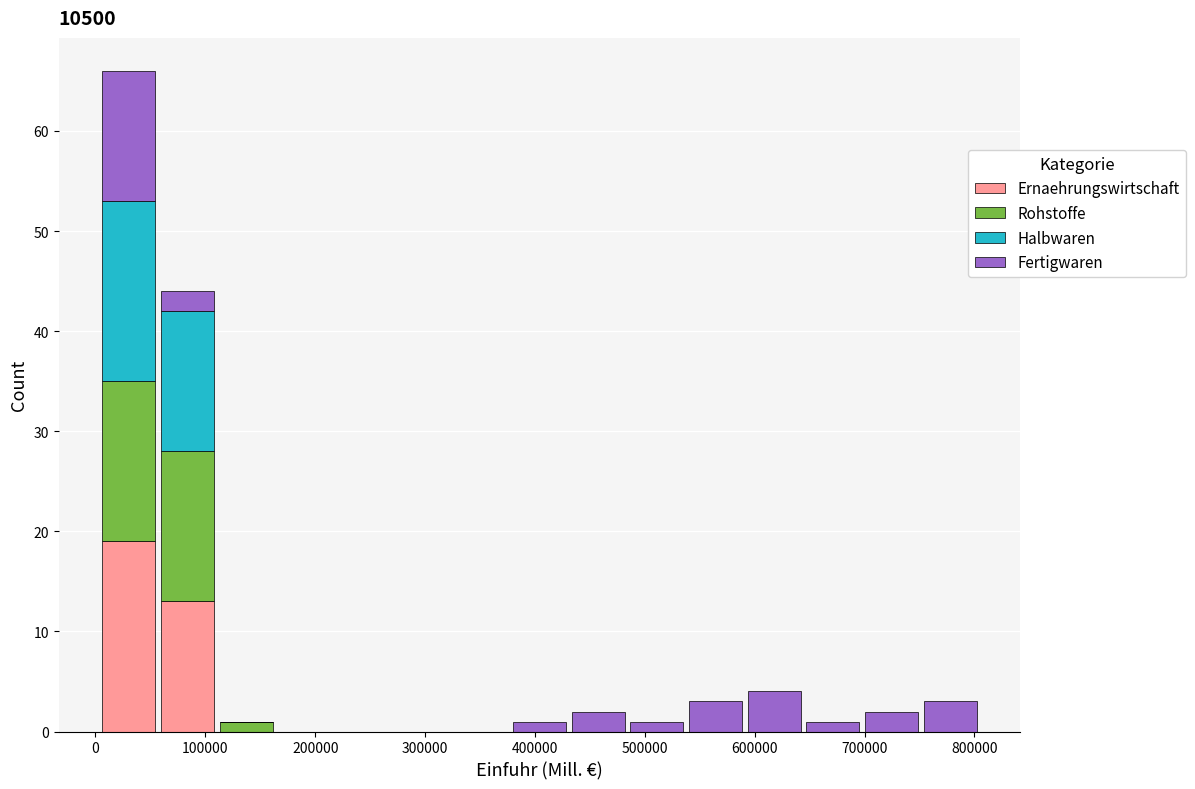

Which range on the x-axis has the tallest stacked bar (by total height)?

0 to 60000